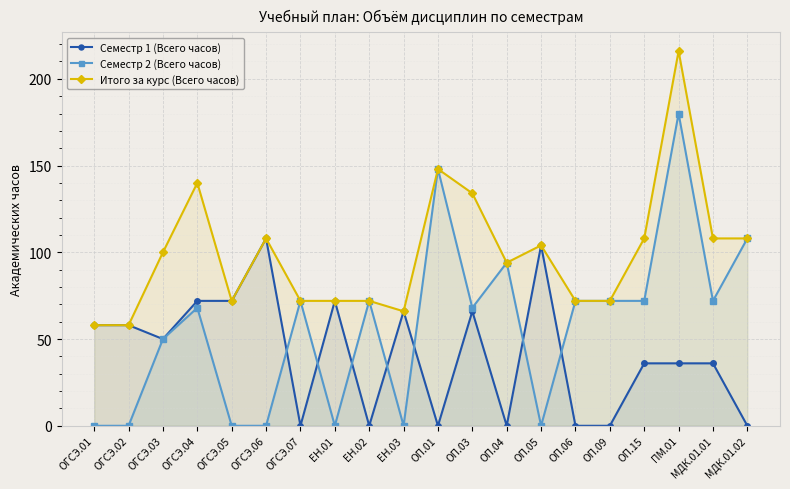

What is the difference between the second highest and second lowest values in the Семестр 1 (Всего часов) series?

104